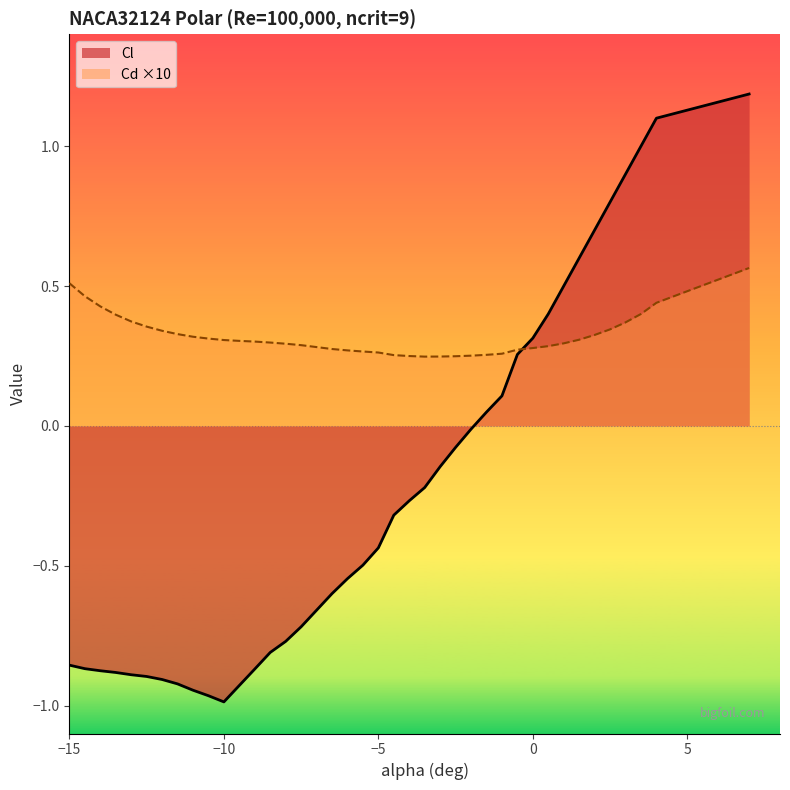

Reading right to left, list all the values displayed in this chart.

Cl: 1.2	1.1	1.0	0.9	0.8	0.7	0.6	0.5	0.4	0.3	0.3	0.1	0.0	-0.0	-0.1	-0.1	-0.2	-0.3	-0.3	-0.4	-0.5	-0.5	-0.6	-0.7	-0.8	-0.8	-0.9	-0.9	-1.0	-1.0	-0.9	-0.9	-0.9	-0.9	-0.9	-0.9	-0.9	-0.9	-0.9
Cd: 0.6	0.4	0.4	0.4	0.3	0.3	0.3	0.3	0.3	0.3	0.3	0.3	0.3	0.3	0.2	0.2	0.2	0.2	0.3	0.3	0.3	0.3	0.3	0.3	0.3	0.3	0.3	0.3	0.3	0.3	0.3	0.3	0.3	0.4	0.4	0.4	0.4	0.5	0.5